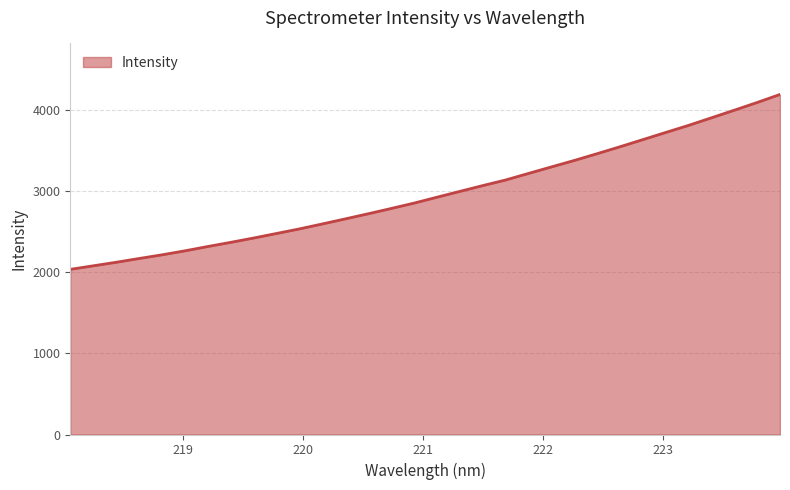

Does the chart have visible grid lines?

Yes